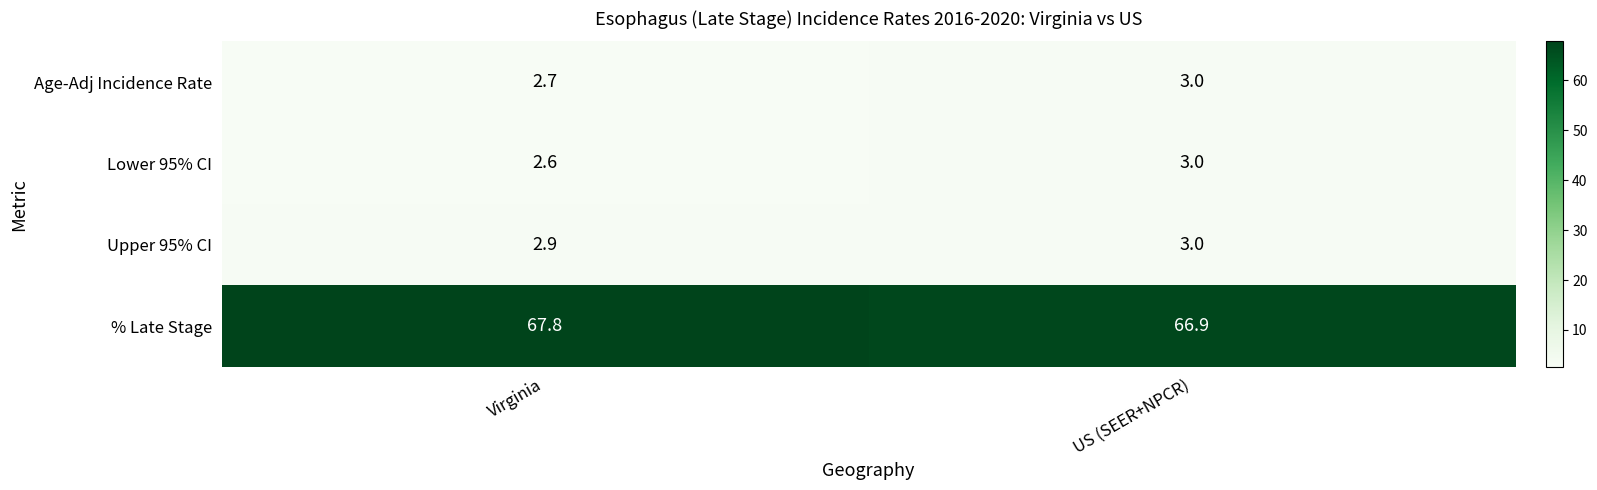

Which series has the widest spread of values?

% Late Stage